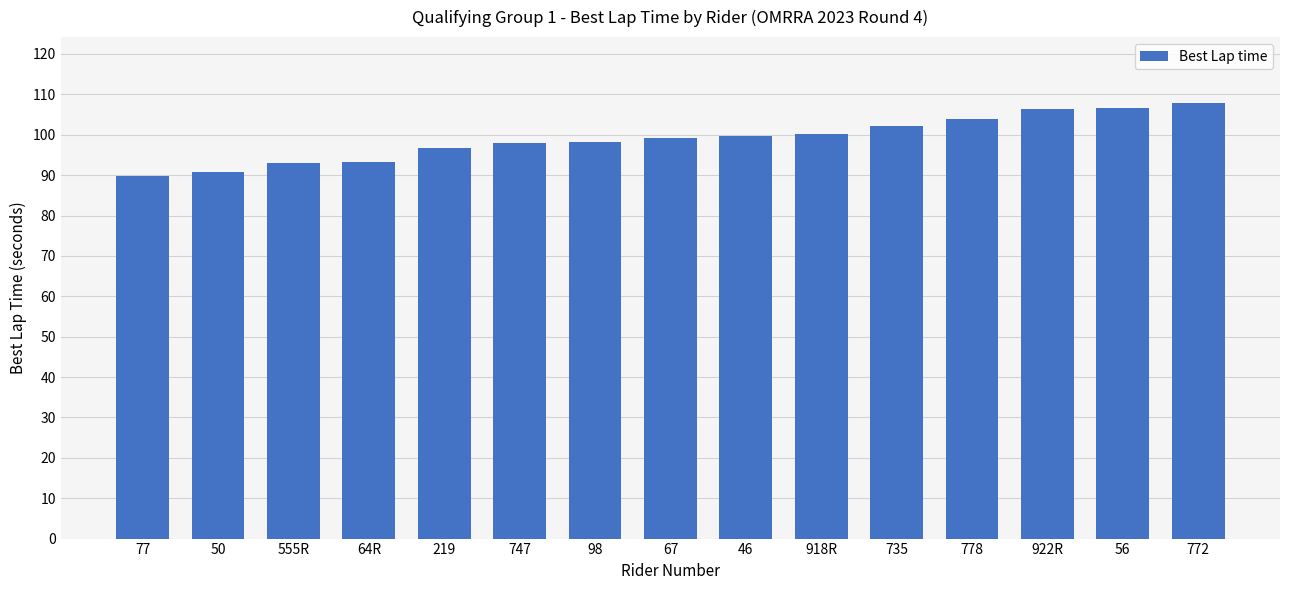

Is it true that the value at 219 is 136.9?

False